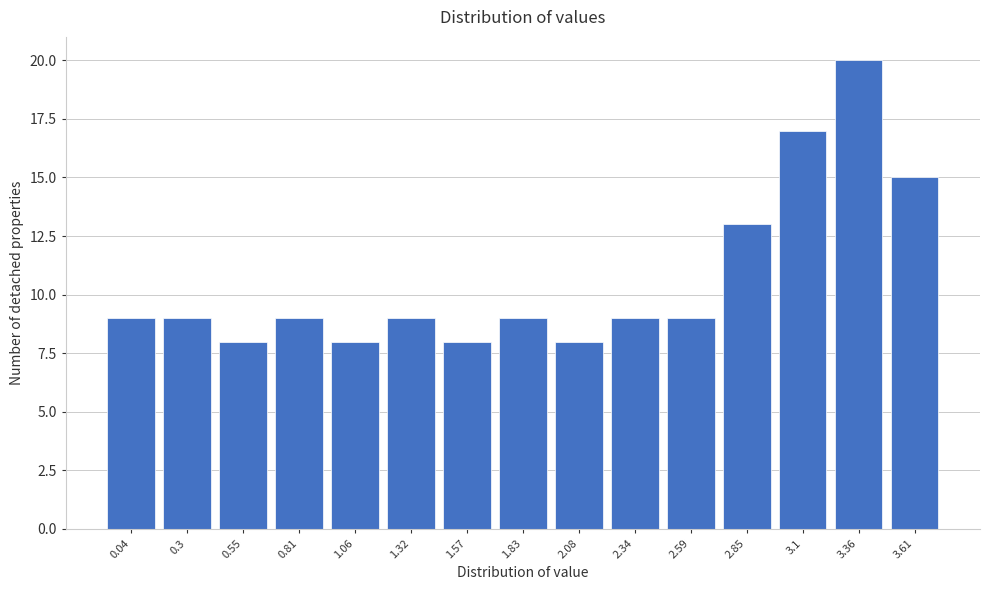

Reading left to right, extract all data points from this chart.

0.04=9	0.3=9	0.55=8	0.81=9	1.06=8	1.32=9	1.57=8	1.83=9	2.08=8	2.34=9	2.59=9	2.85=13	3.1=17	3.36=20	3.61=15